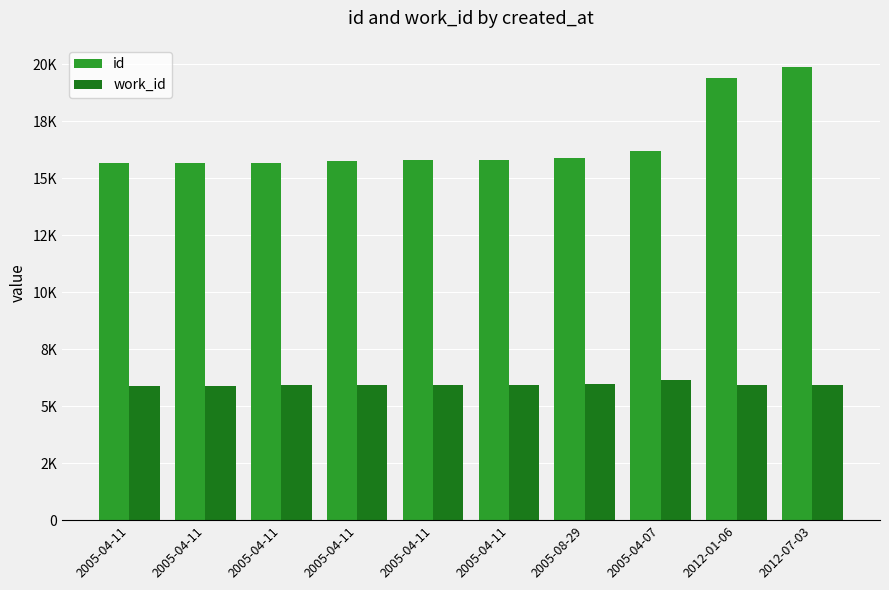

Are the bars horizontal?

No